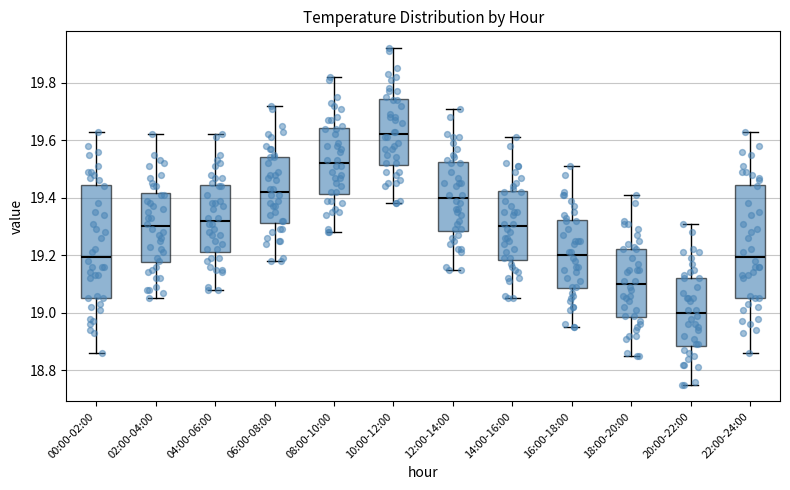

Which box has the highest median line?

10:00-12:00